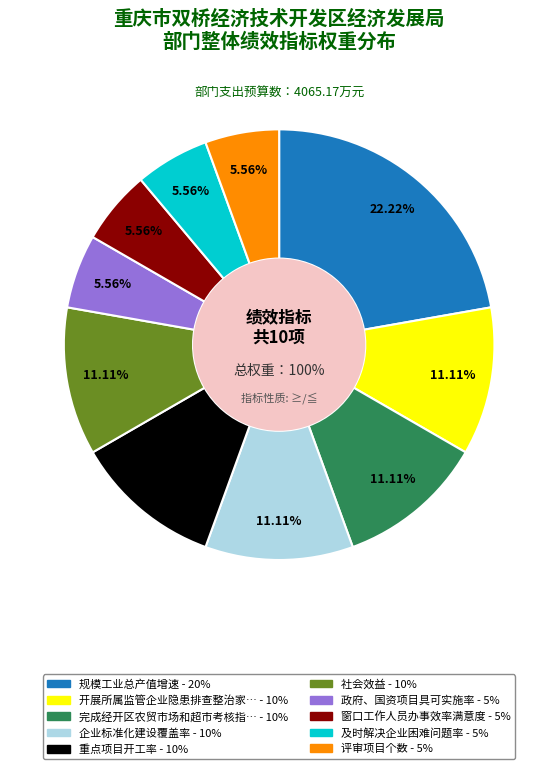

What percentage is NOT represented by 政府、国资项目具可实施率?

94.4%